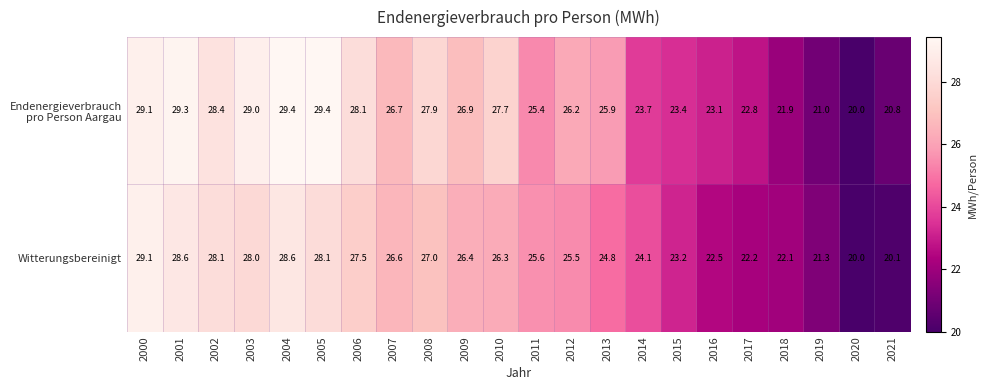

What is the difference between the maximum and minimum values in the Witterungsbereinigt series?

9.1